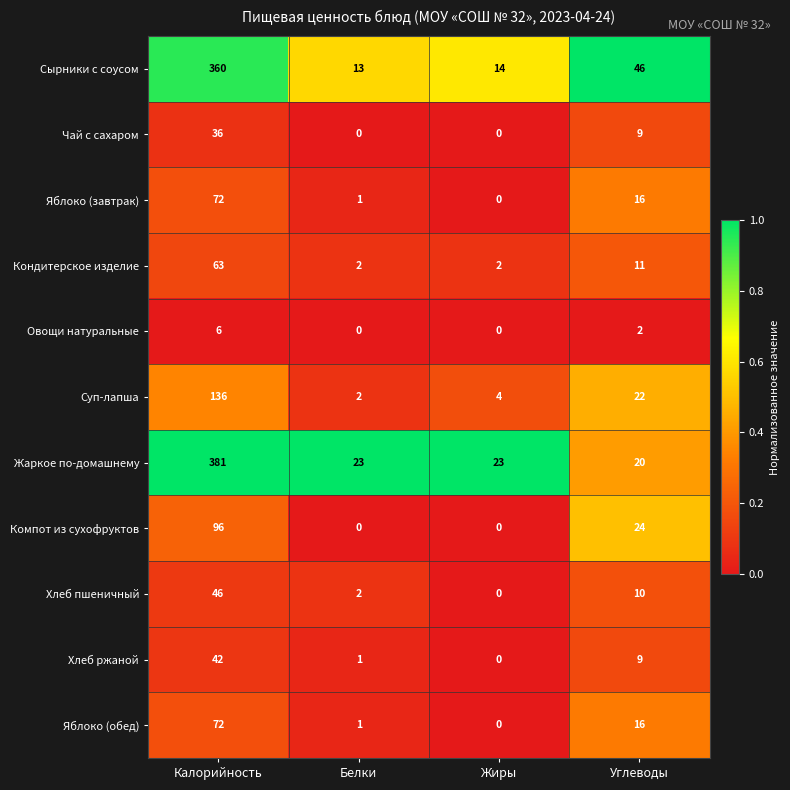

At which category does the chart reach its peak across all series?

Калорийность